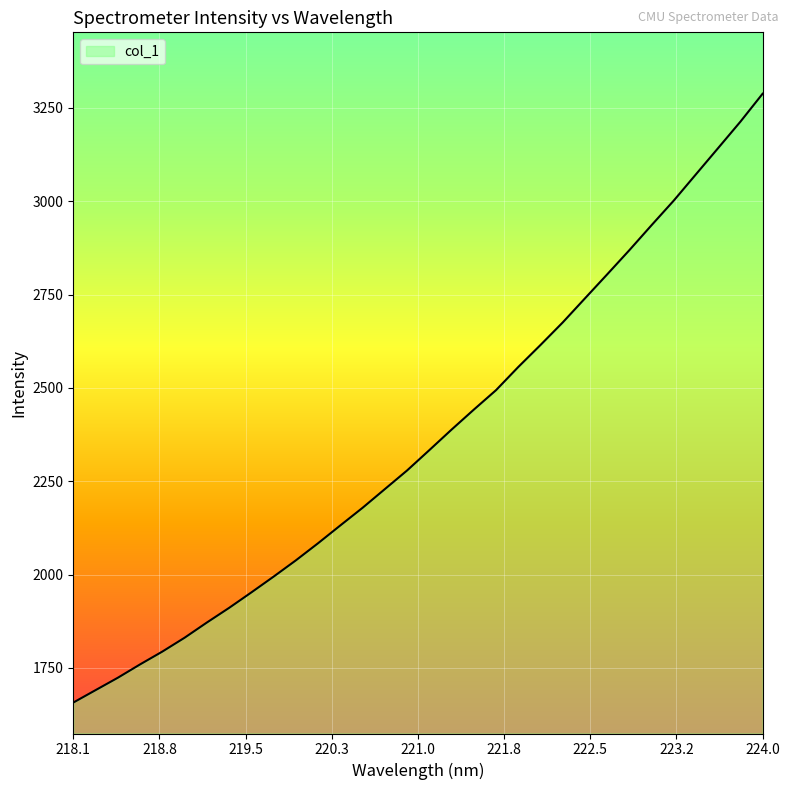

What is the difference between the maximum and minimum values?

1630.9